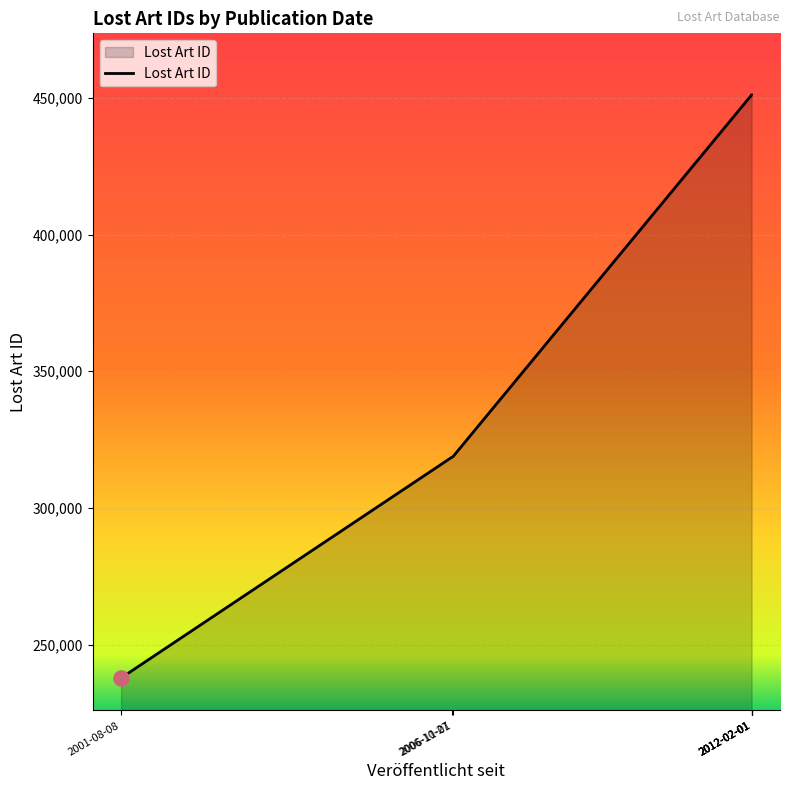

What is the change in value from 2006-10-27 to 2012-02-01?

+132467